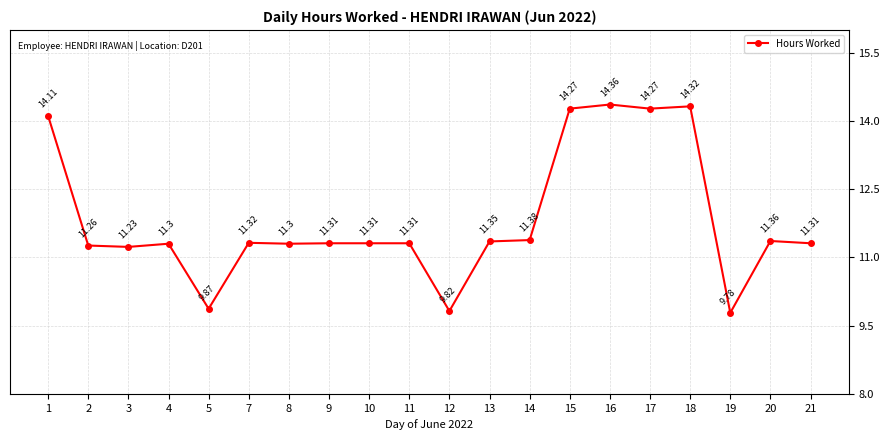

Approximately how many times larger is the value at 14 compared to 8?

1.0